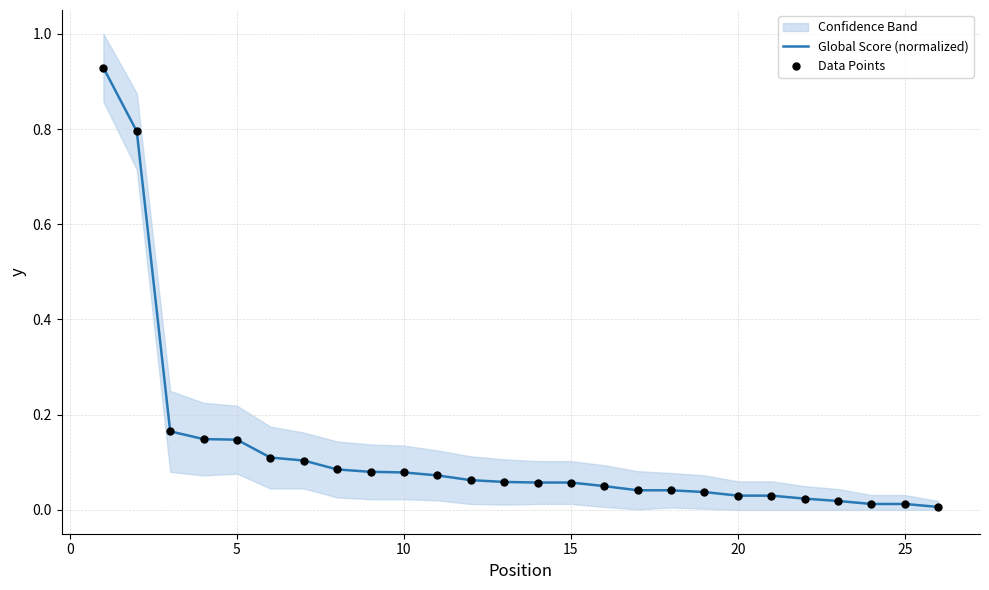

Which series has the widest spread of Y values?

Global Score (normalized)